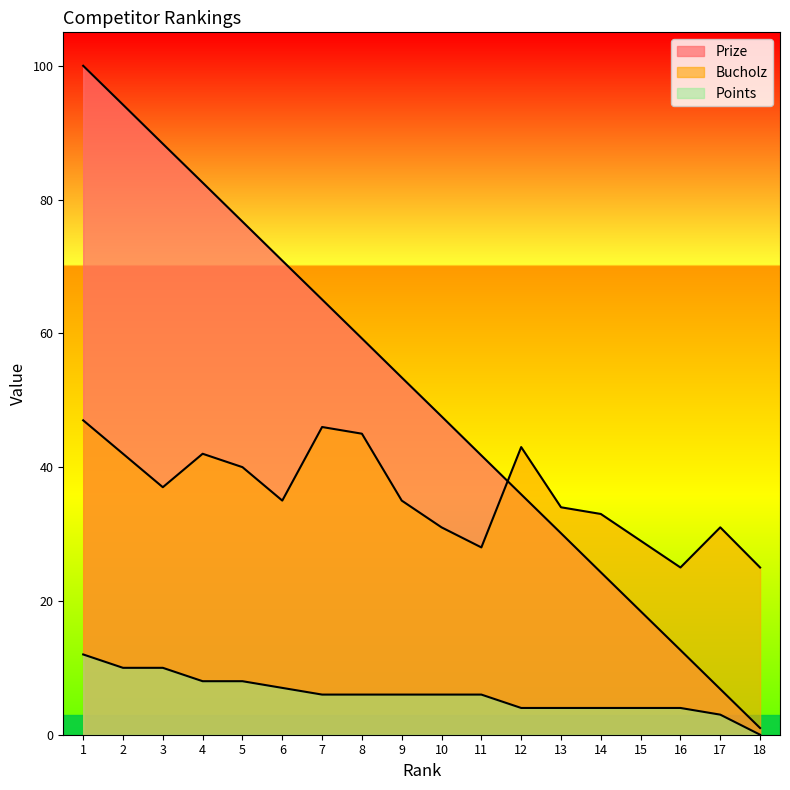

Does the chart have visible grid lines?

No